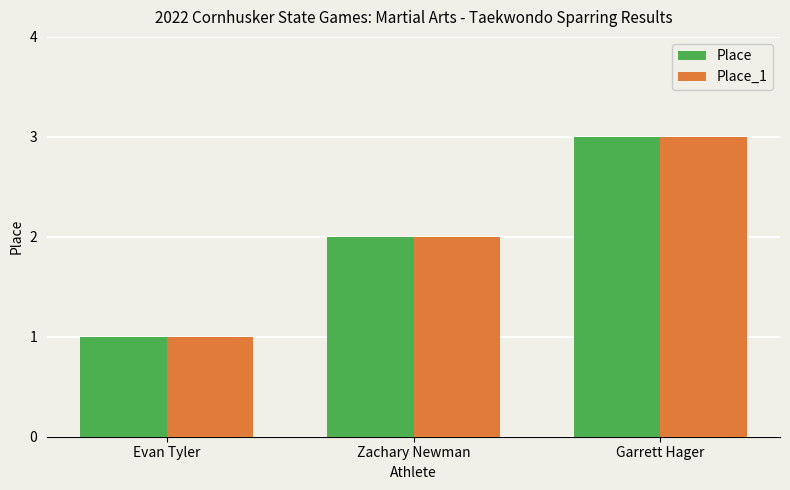

What is the maximum value for Place?

3